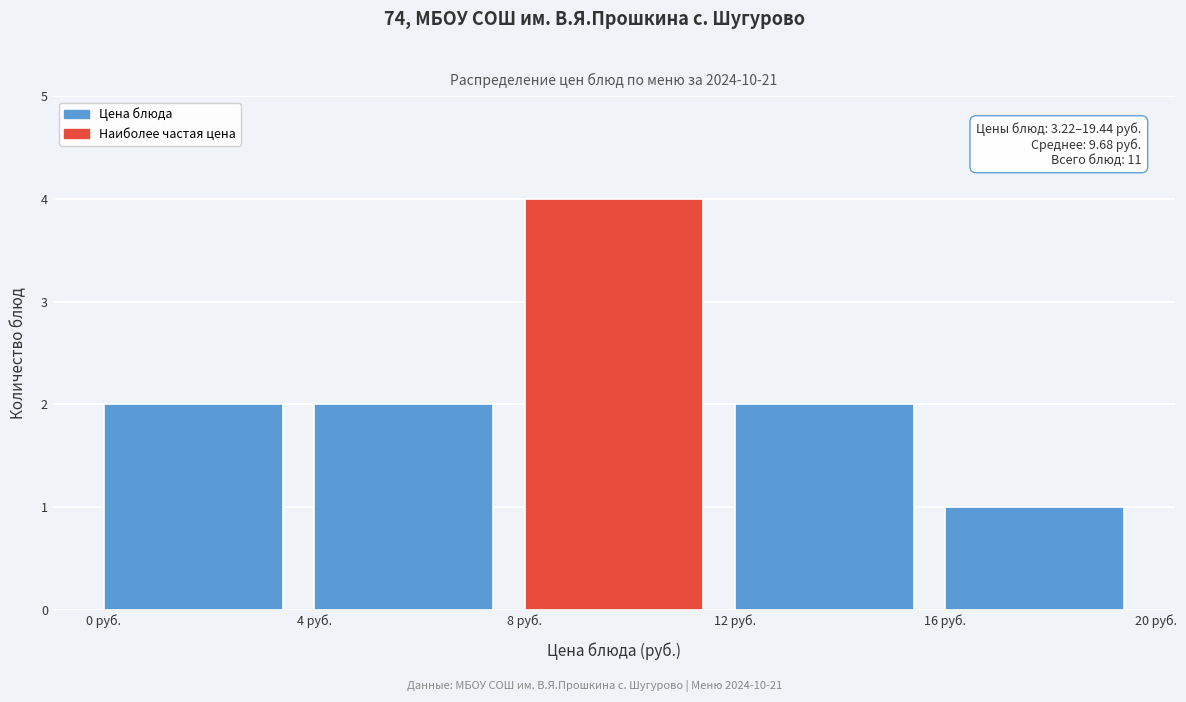

Which range on the x-axis has the tallest bar?

8 to 12